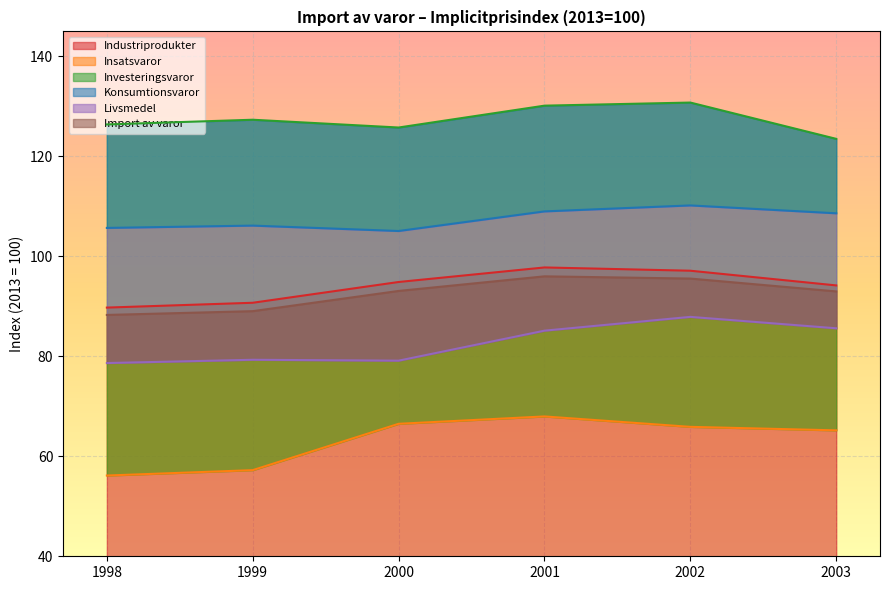

Between 2001 and 2003, which series saw the biggest shift?

Investeringsvaror